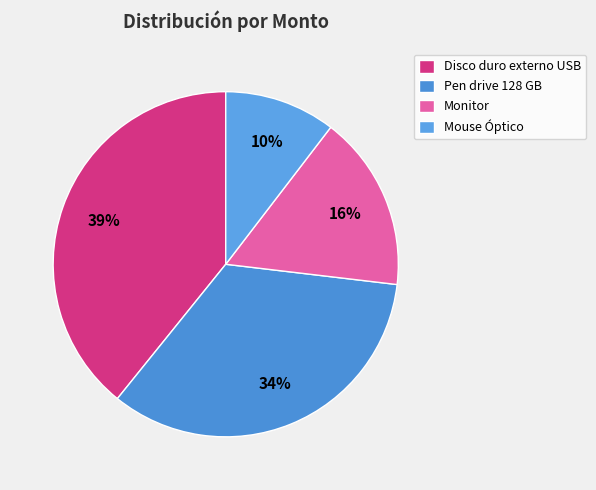

How many segments does this pie chart have?

4